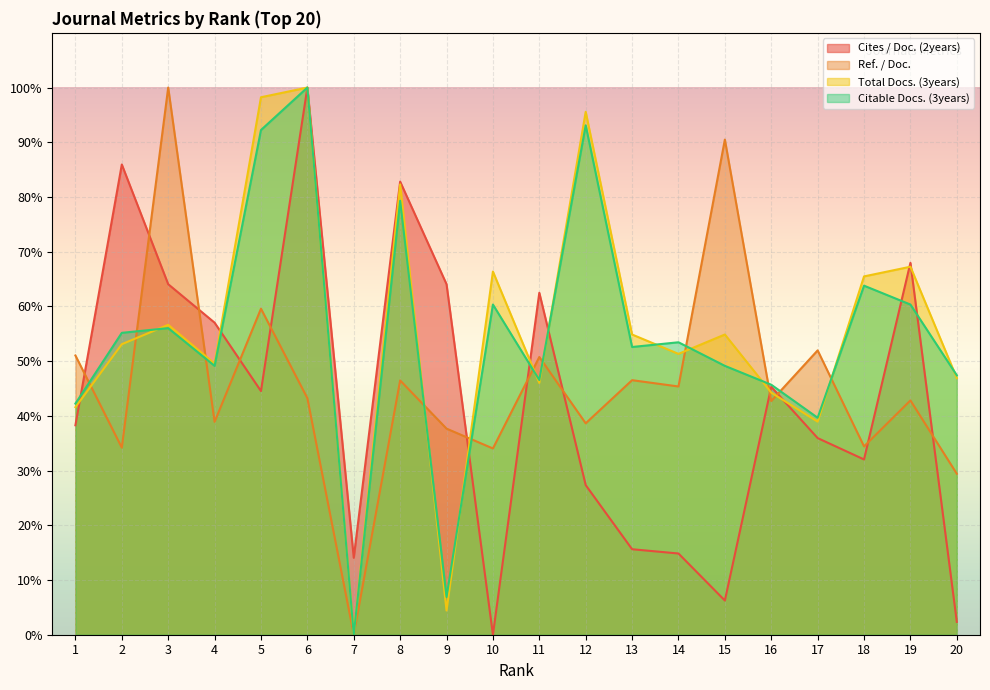

Is the value of Cites / Doc. (2years) at 11 greater than the value of Total Docs. (3years) at 10?

No